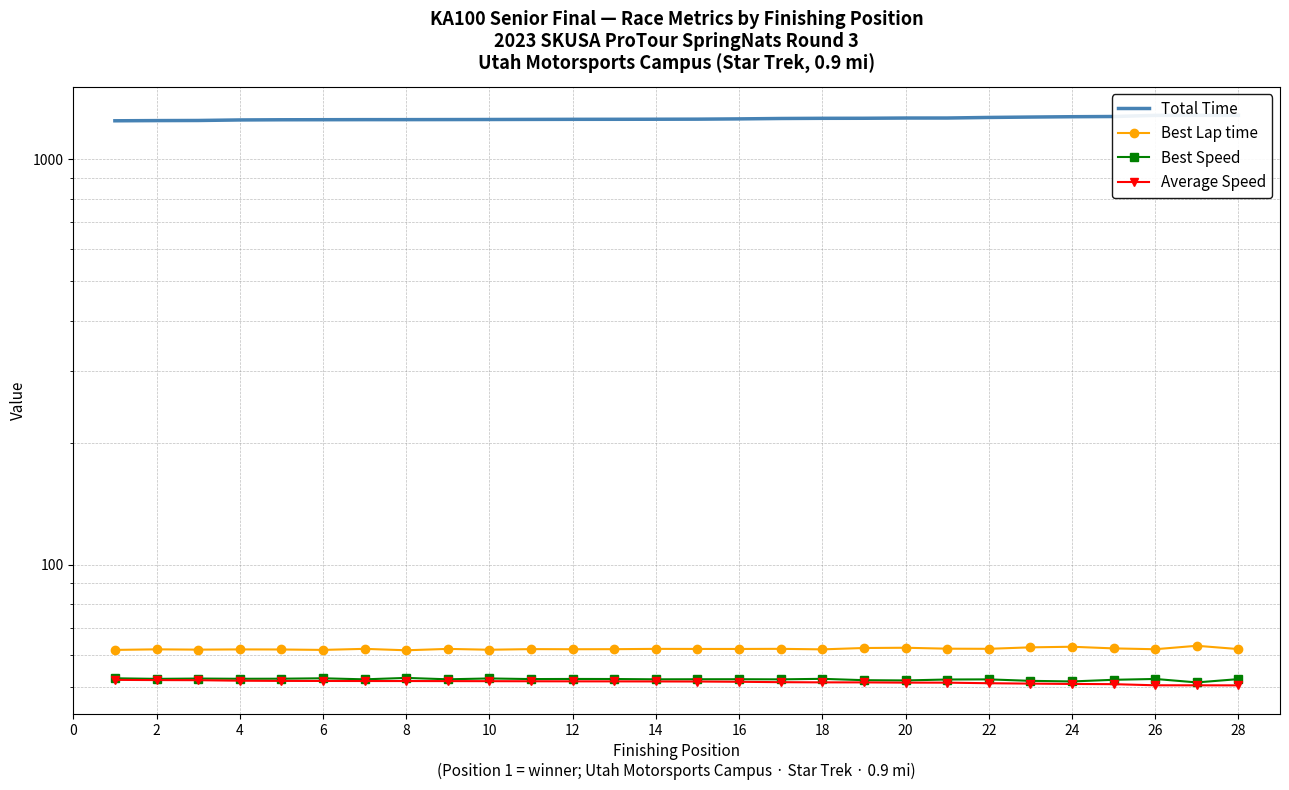

At how many categories does at least one series exceed 1237?

28